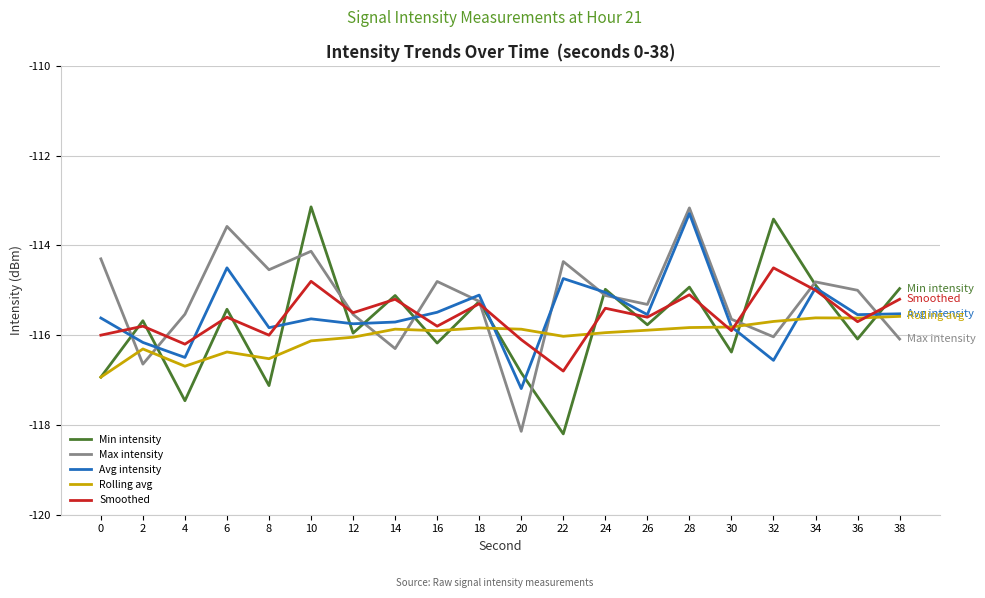

Between 14 and 32, which series saw the biggest shift?

Min intensity